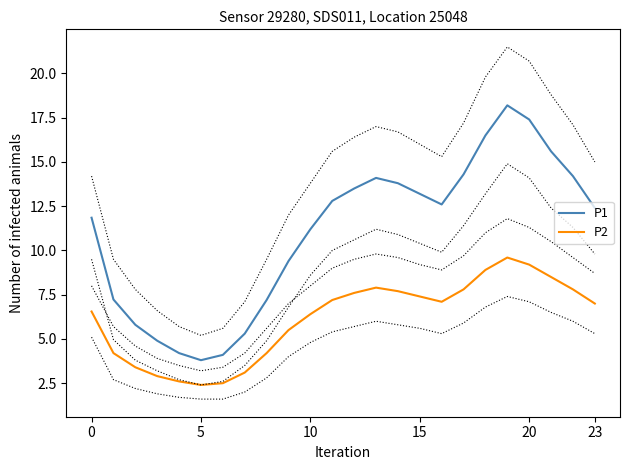

Where is the first local maximum for P1?

13